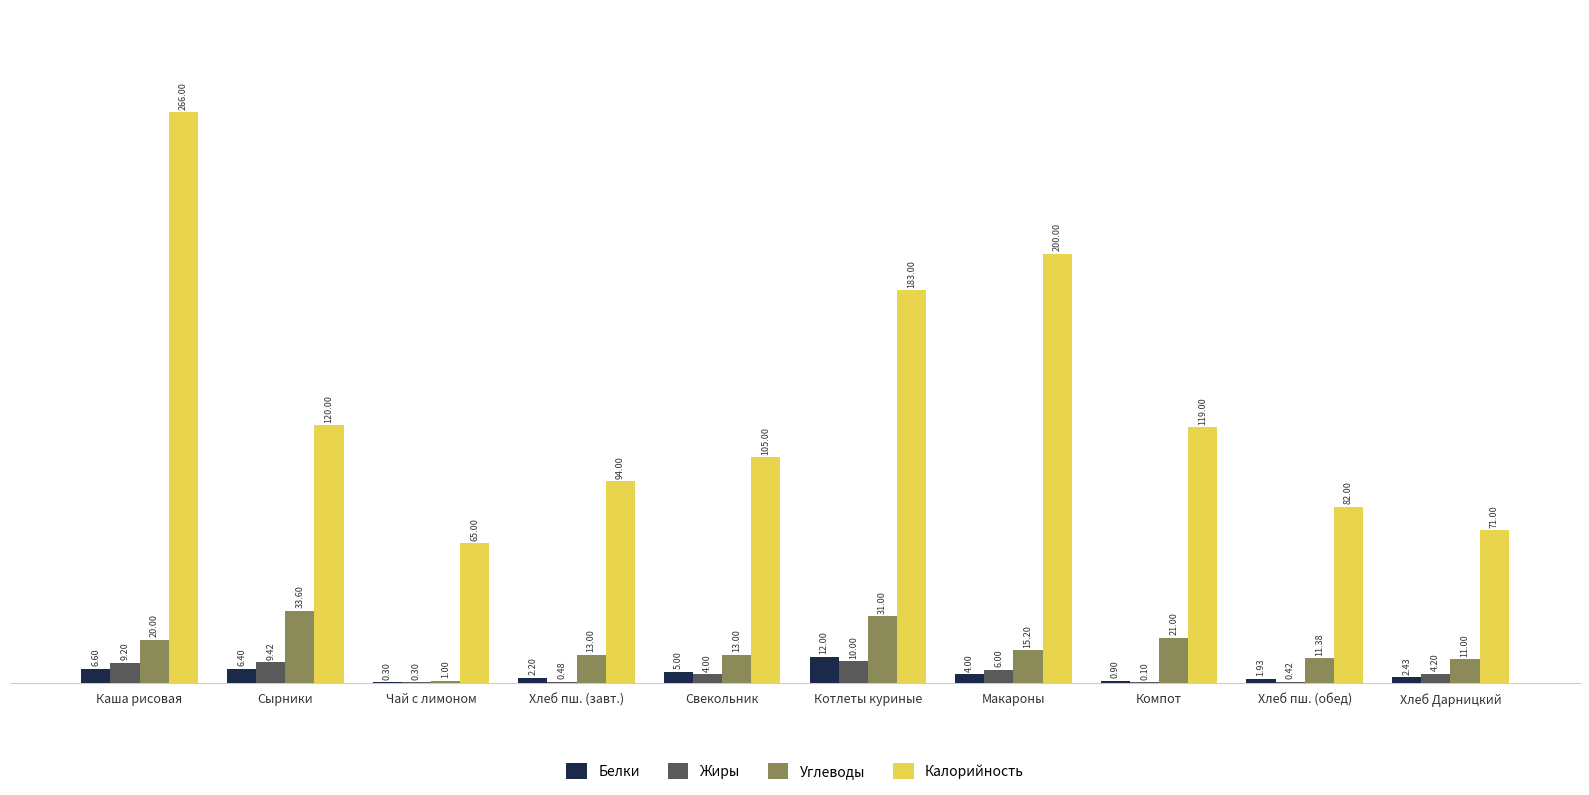

What is the sum of the Жиры values at Чай с лимоном and Каша рисовая?

9.5